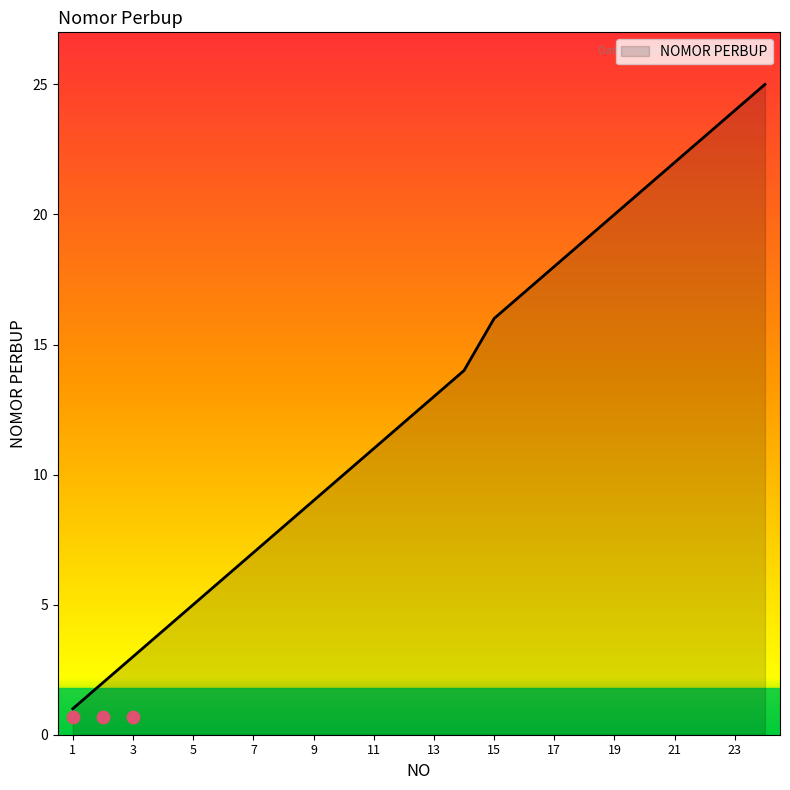

Between 19 and 15, which is larger?

19